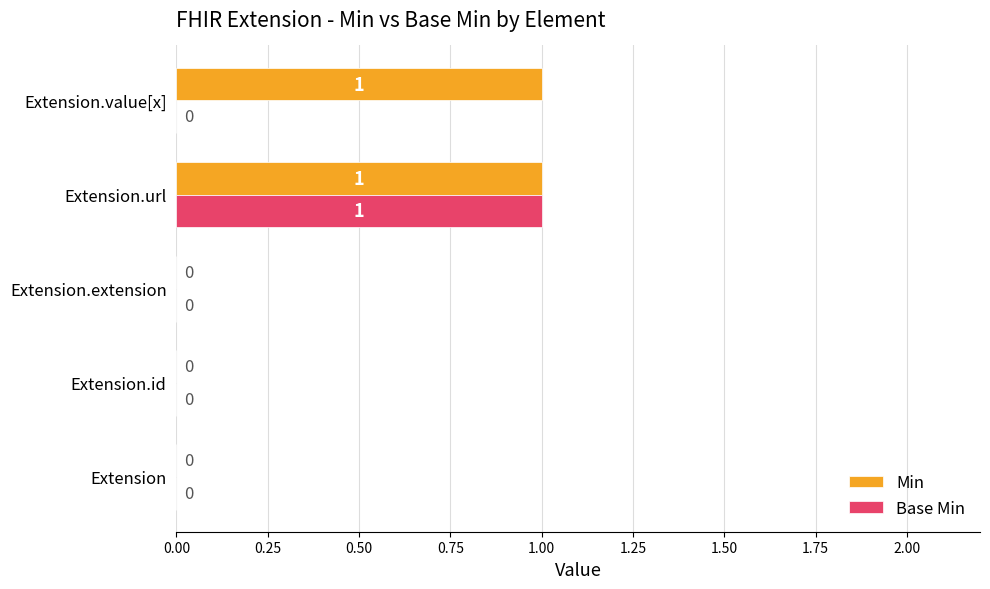

At which category is the sum across all series the highest?

Extension.url